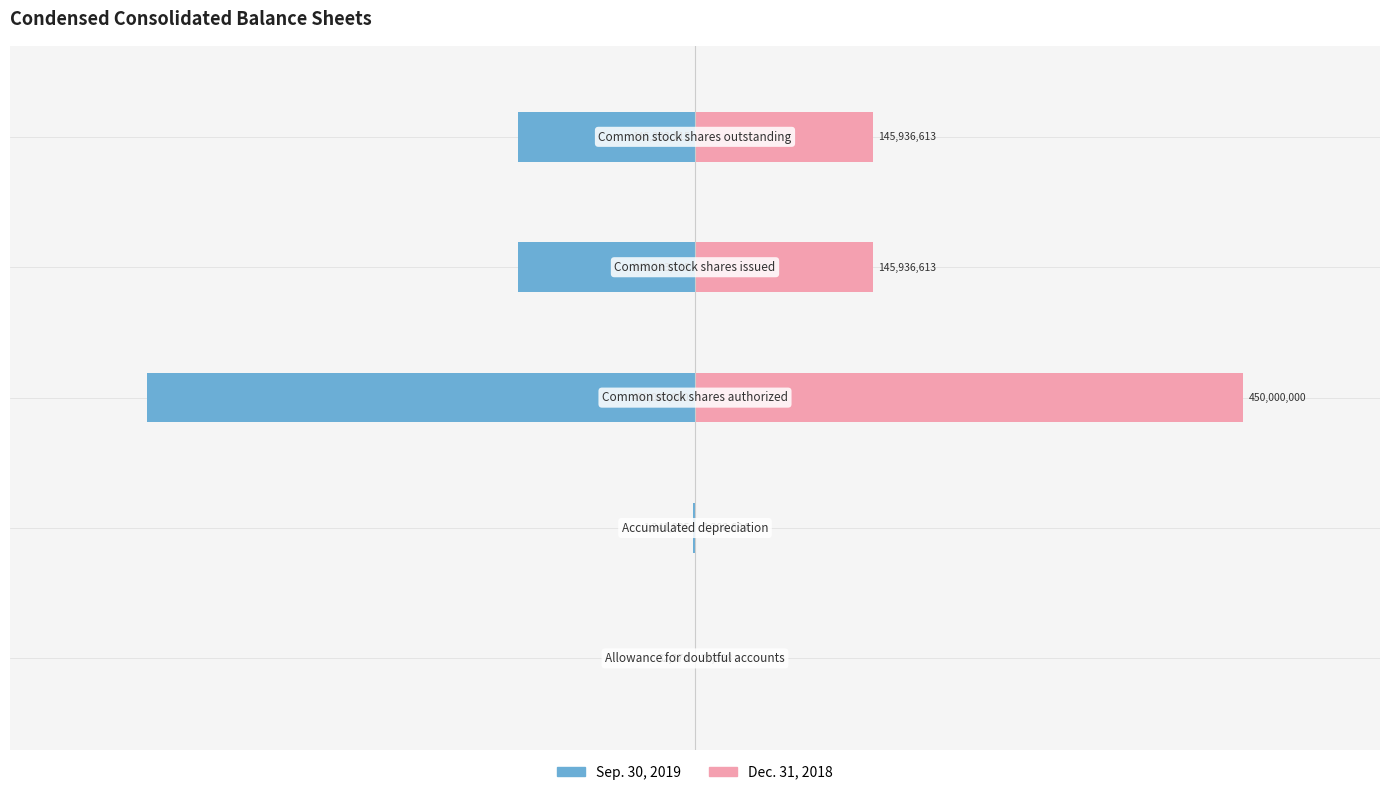

What is the sum of all Dec. 31, 2018 values?

743103808